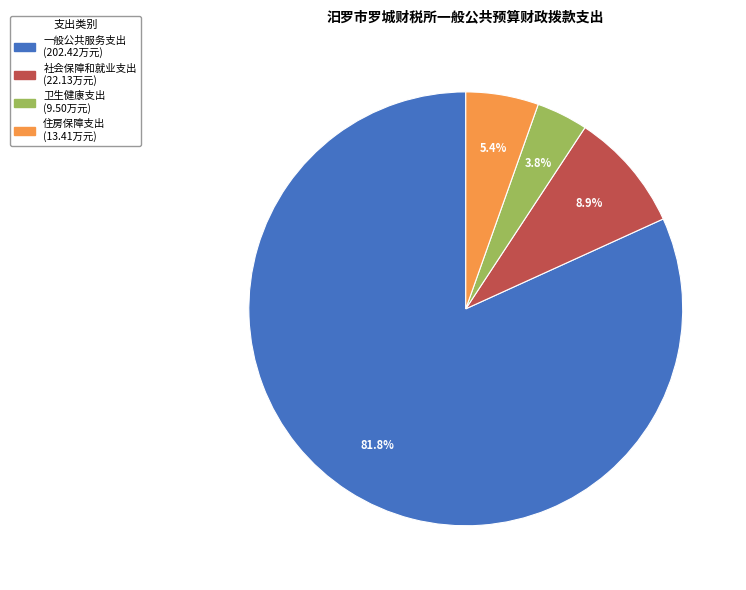

Is there a majority slice in this chart?

Yes